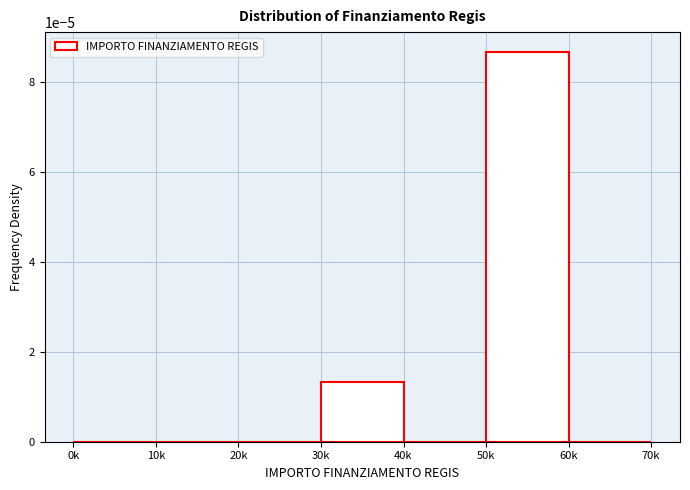

Which category has the highest value across all series?

50k